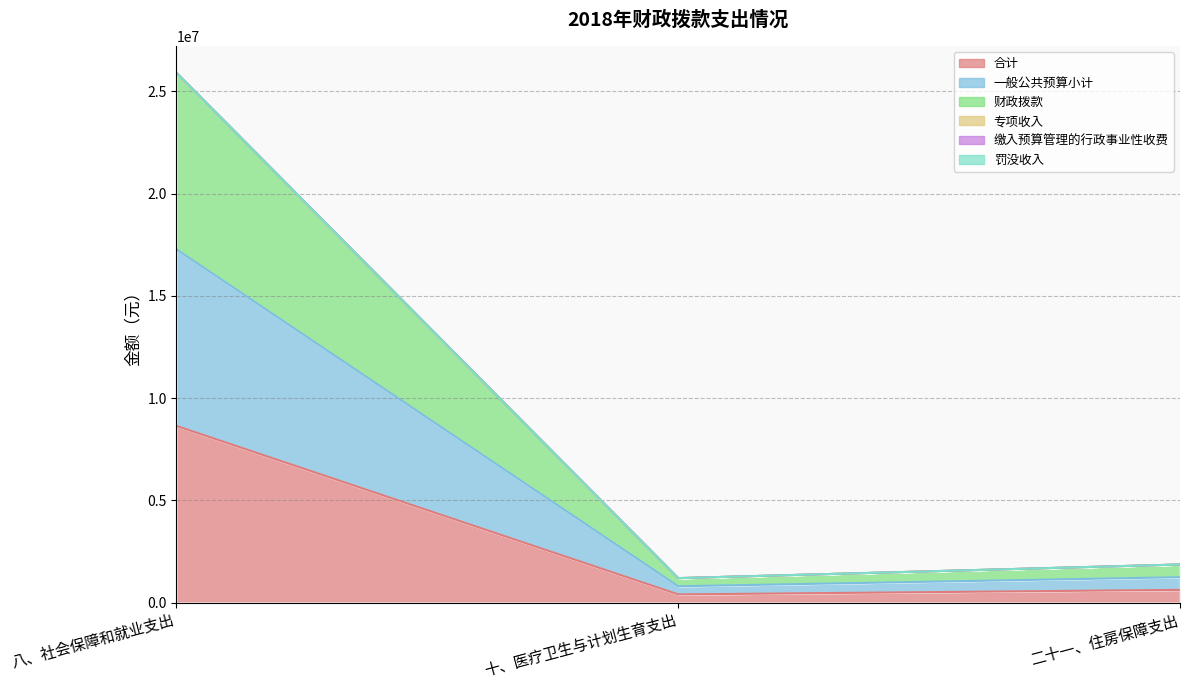

Which series has the largest range (max minus min)?

财政拨款